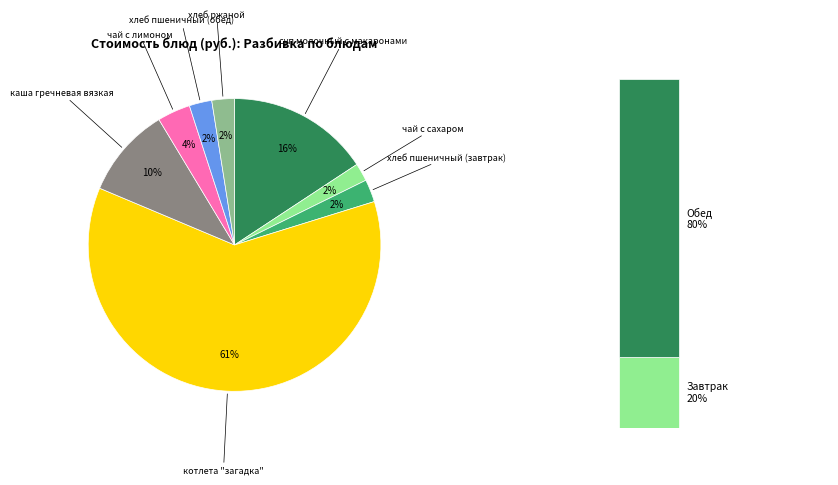

To the nearest percent, what portion does котлета "загадка" represent?

61%